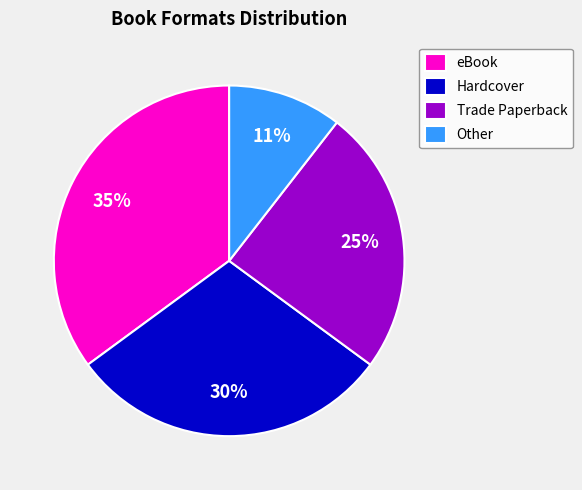

The eBook slice represents 28% of the pie. True or false?

False